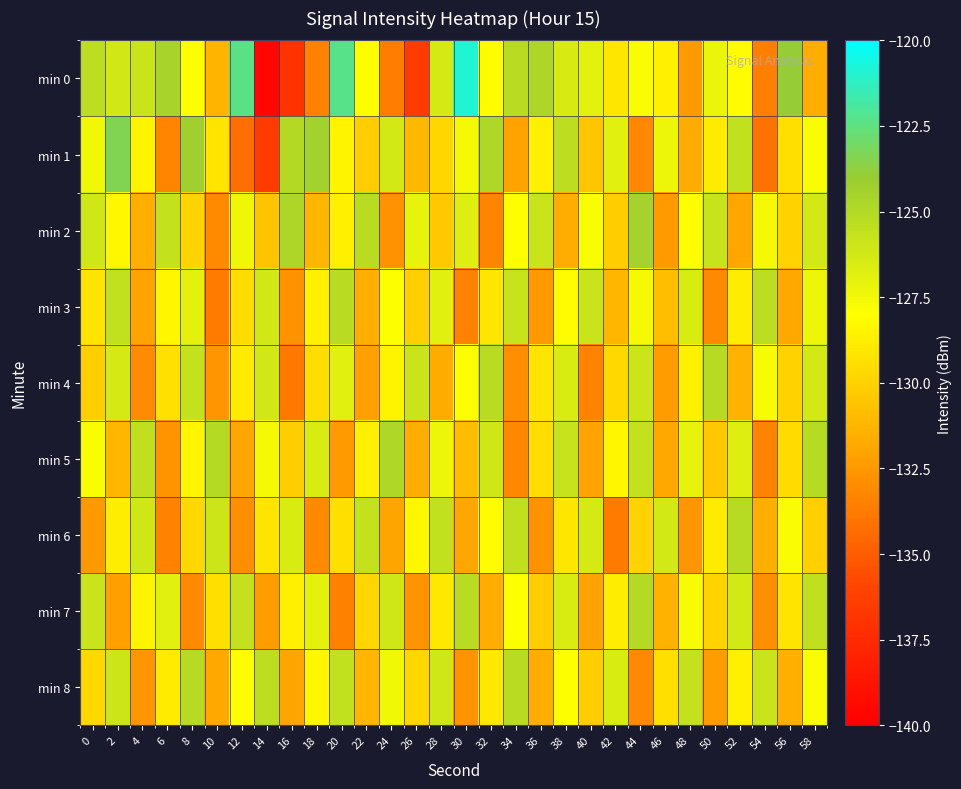

What is the difference between the highest and lowest values at 4?

7.5